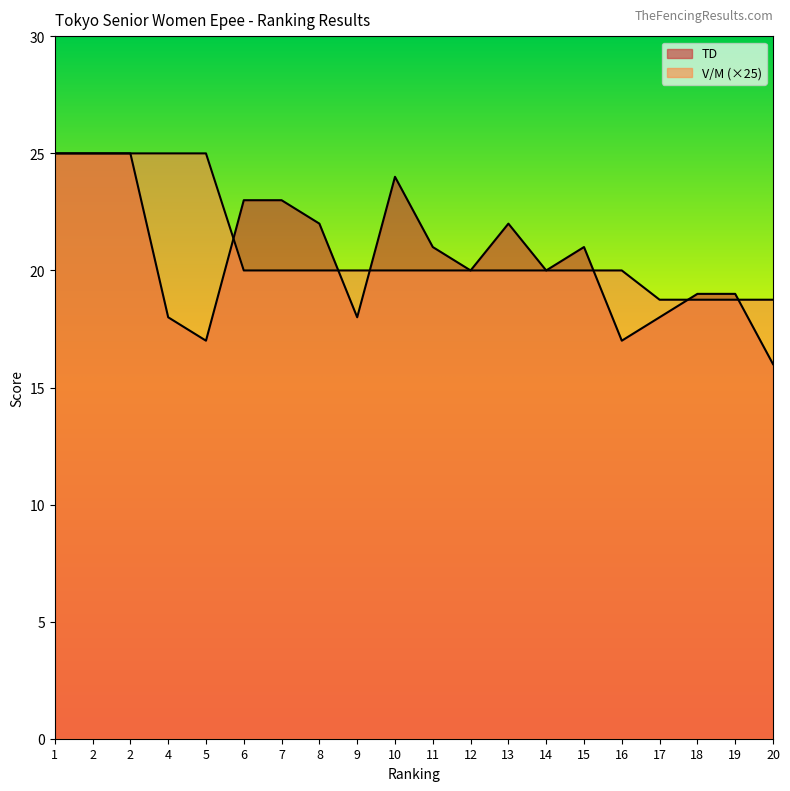

The value of V/M at 11 is 7.5. True or false?

False